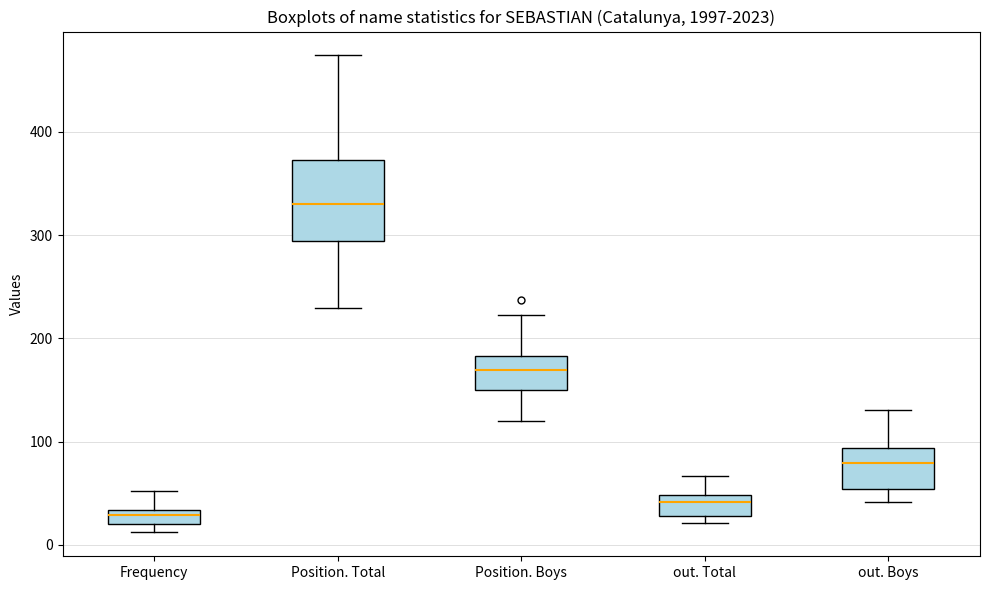

Which box is the tallest, from its lower edge to its upper edge?

Position. Total